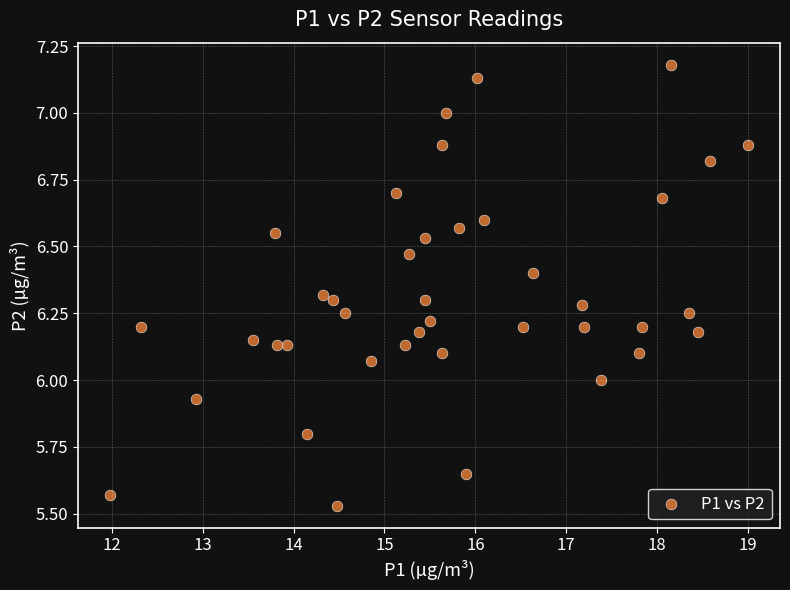

What is the range of X values (max minus min)?

7.0